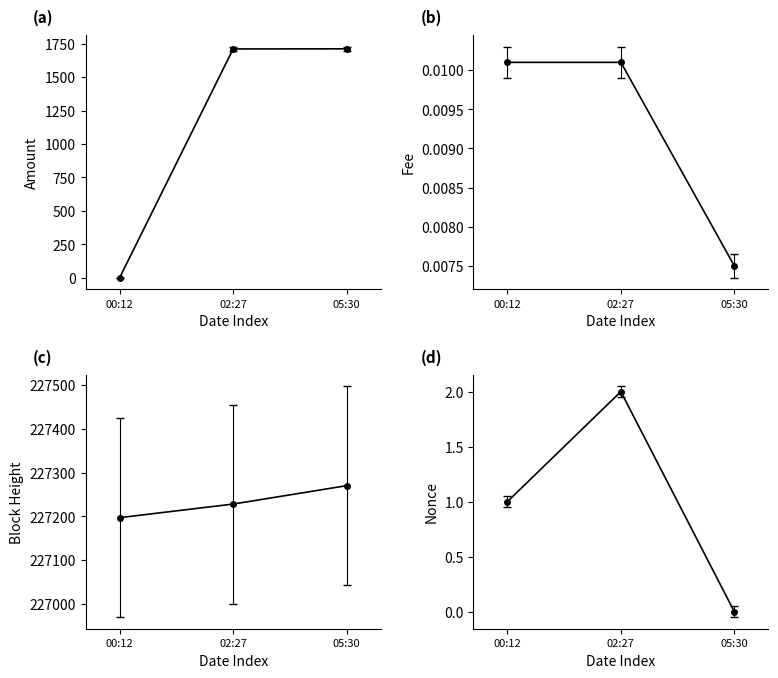

Rank the series by their maximum value, from highest to lowest.

BlockHeight, Amount, Nonce, Fee